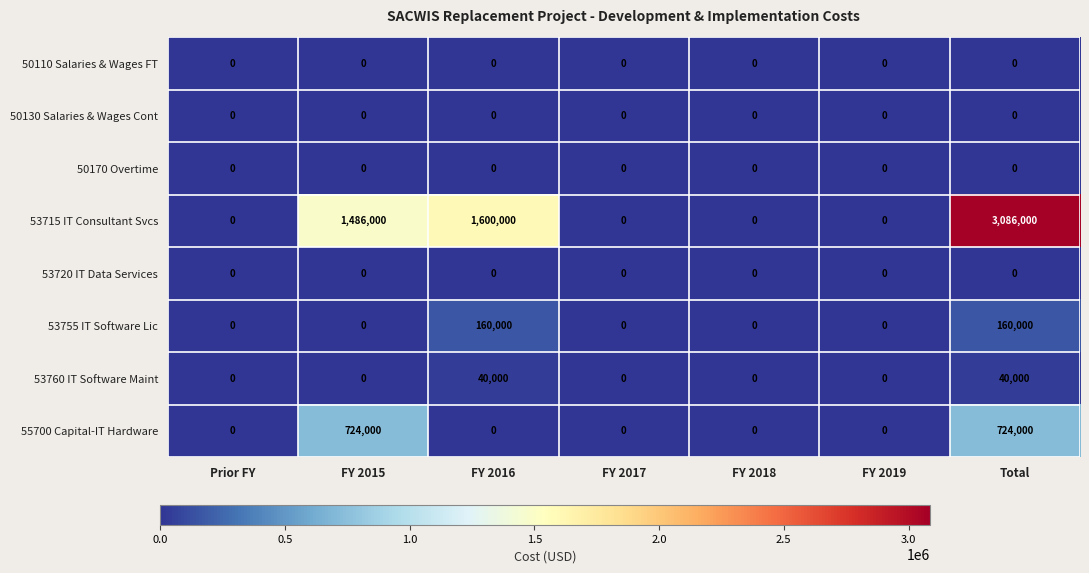

True or false: 55700 Capital-IT Hardware has a value of 724000 at FY 2015.

True